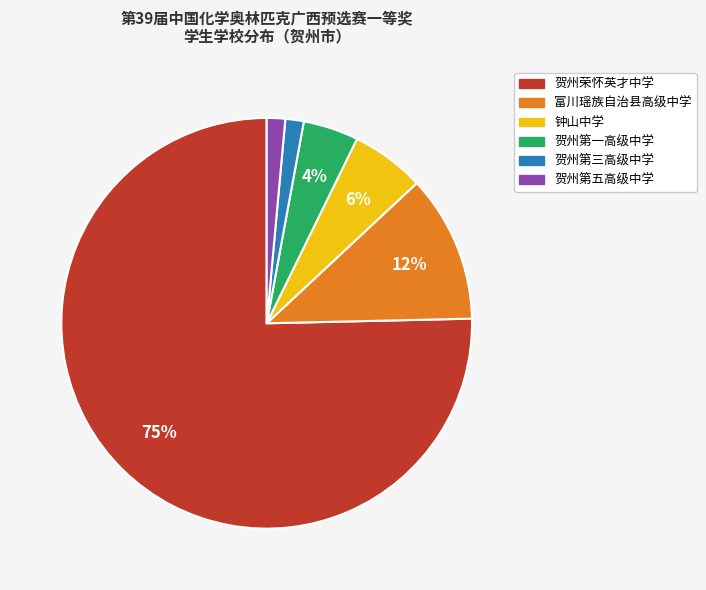

To the nearest percent, what is the average slice percentage?

17%